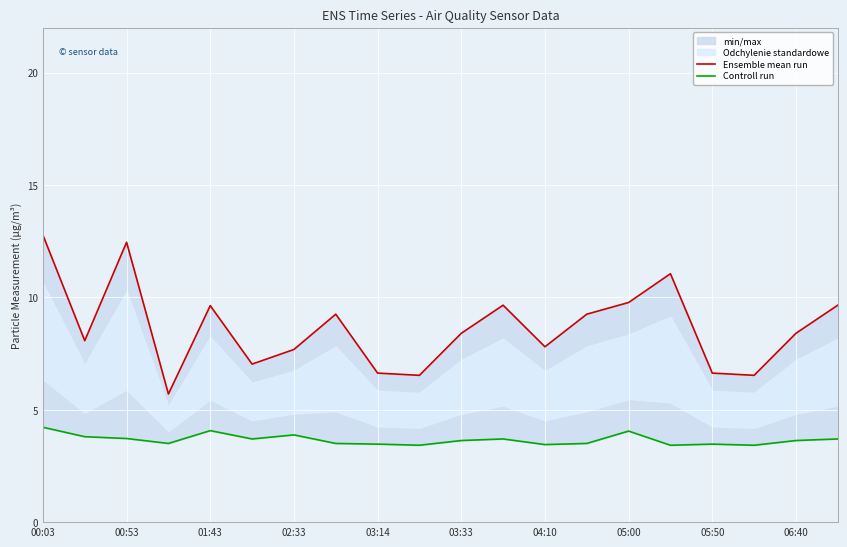

Is this an area chart (filled region under the line)?

No